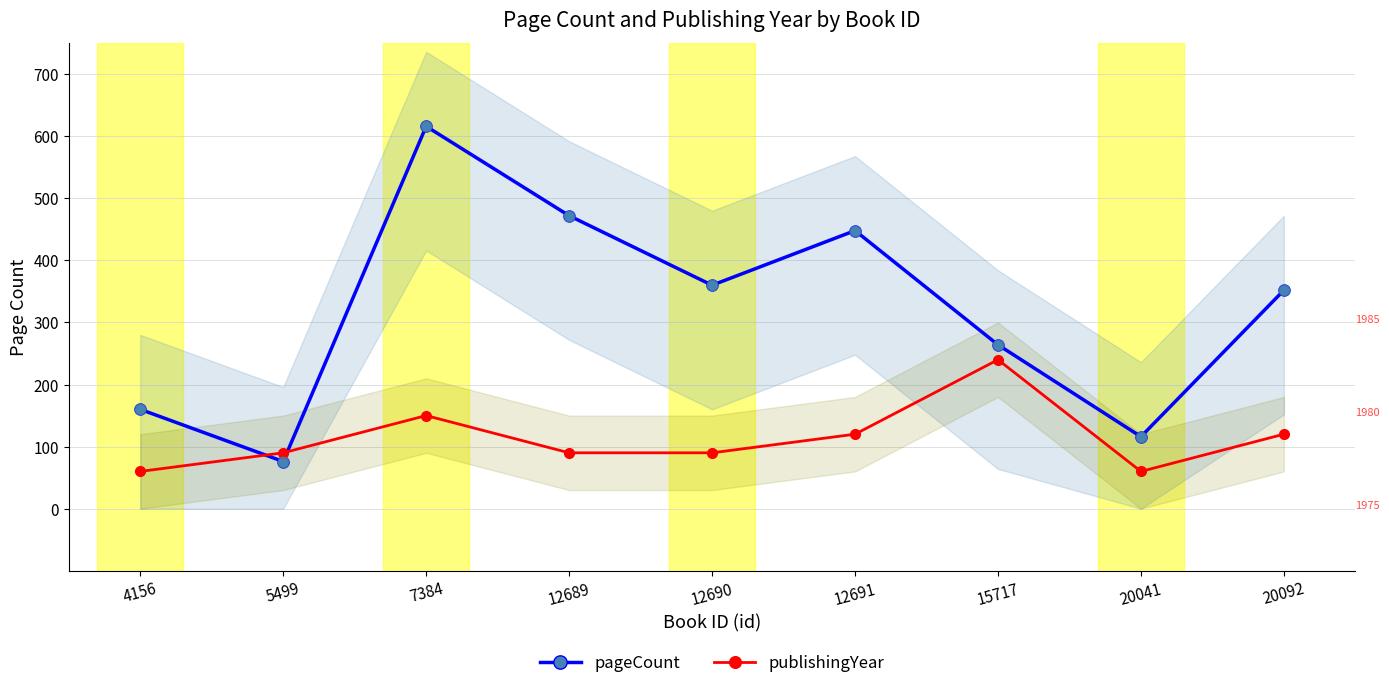

Which series has the largest total across all categories?

pageCount